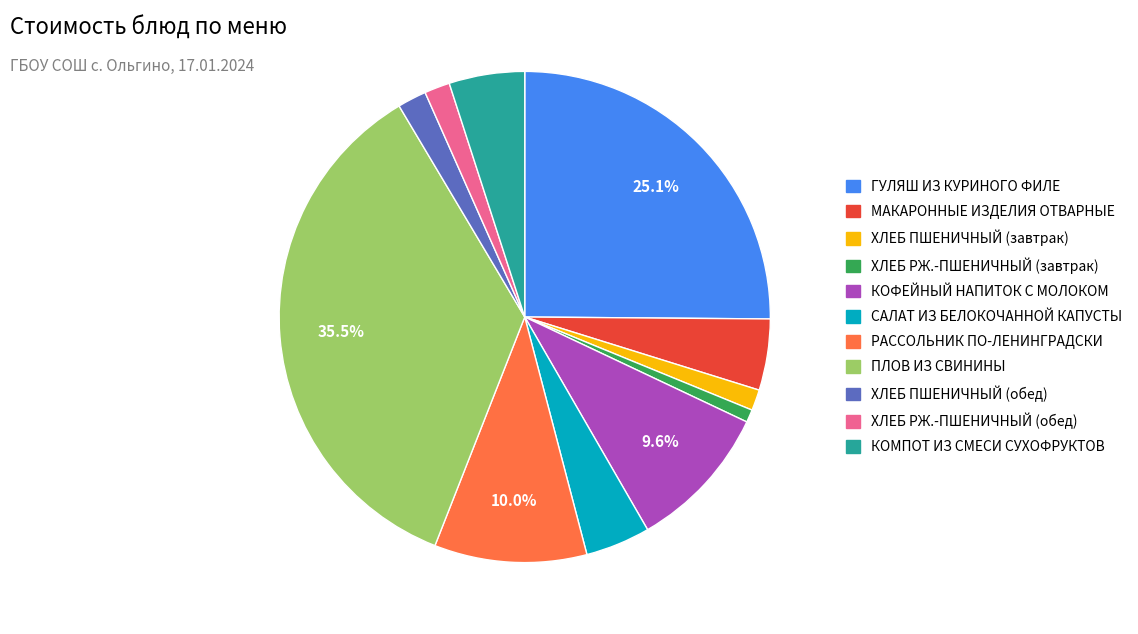

What is the ratio of the value at ХЛЕБ ПШЕНИЧНЫЙ (завтрак) to the value at КОМПОТ ИЗ СМЕСИ СУХОФРУКТОВ?

0.3